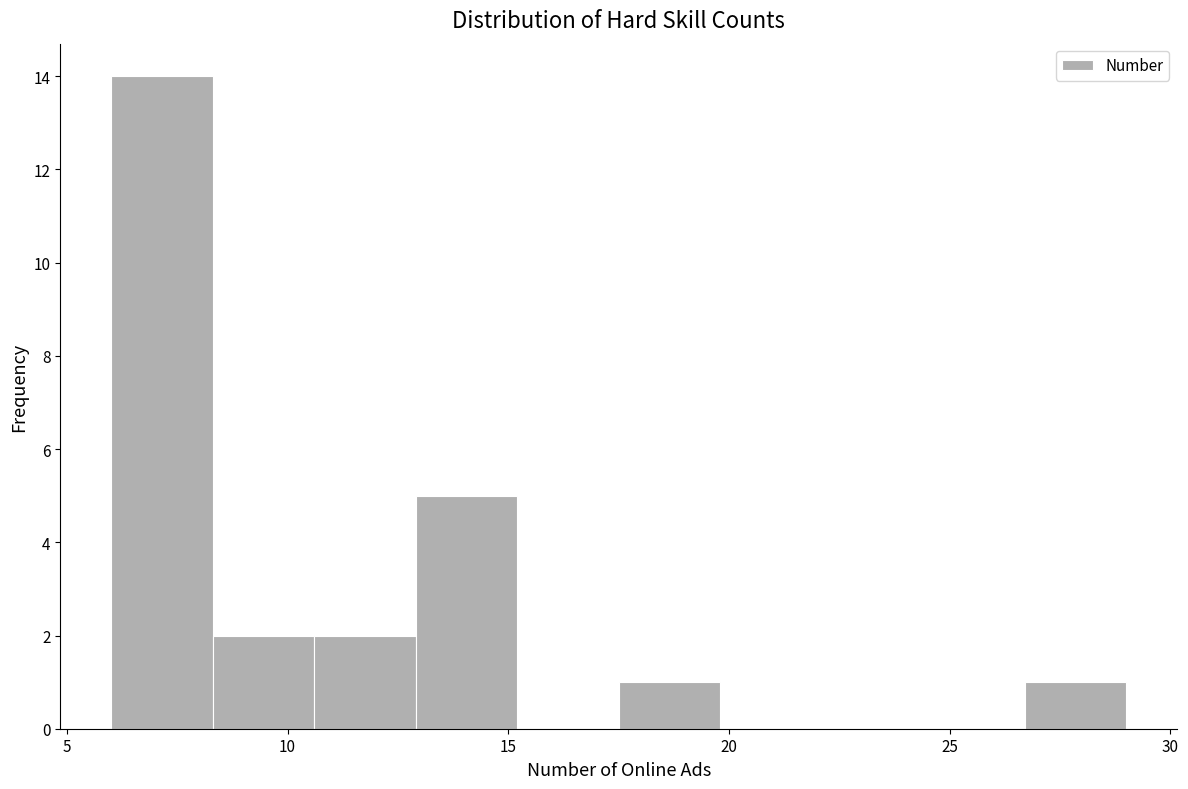

Reading left to right, transcribe this chart: for each bar, give the range it covers on the x-axis and its height. Neither the bar edges nor the heights are printed on the chart, so give them approximately, as read against the axes.

6.0 to 8.3: 14
8.3 to 10.6: 2
10.6 to 12.9: 2
12.9 to 15.2: 5
15.2 to 17.5: 0
17.5 to 19.8: 1
19.8 to 22.1: 0
22.1 to 24.4: 0
24.4 to 26.7: 0
26.7 to 29.0: 1